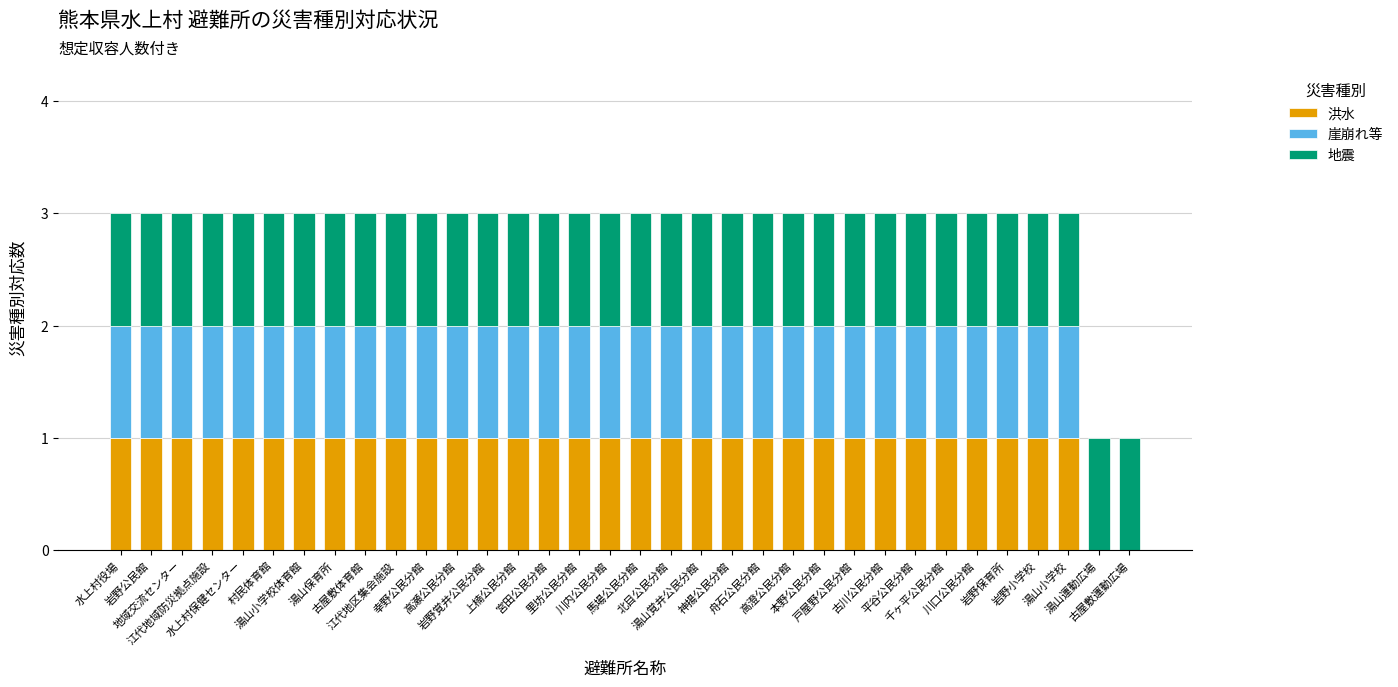

What is the difference between the maximum and minimum values in the 洪水 series?

1